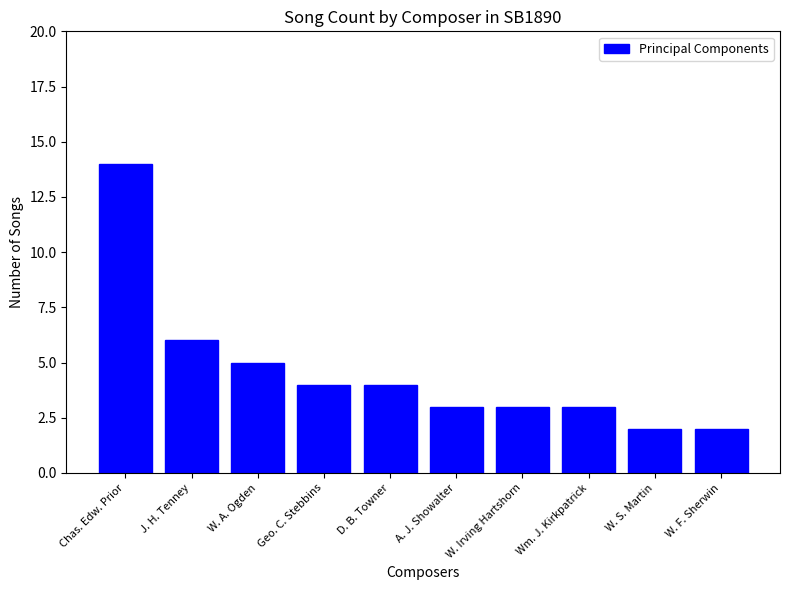

How many categories are shown in the chart?

10